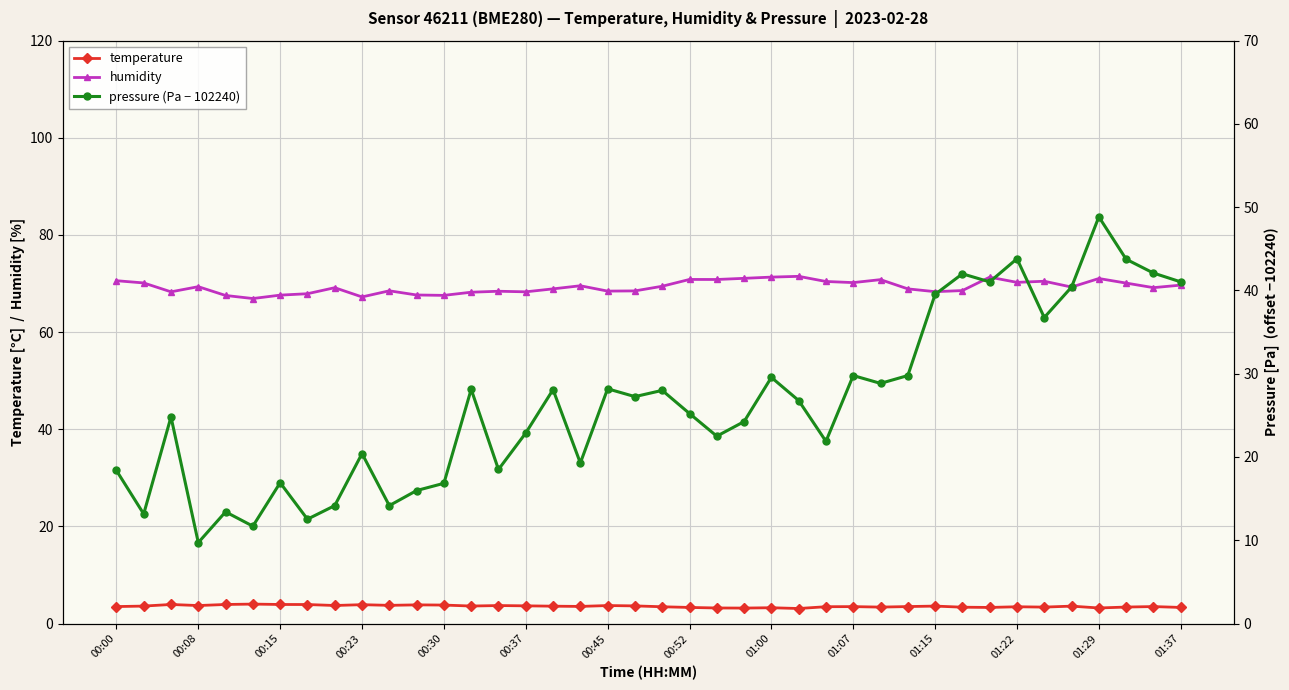

List the series in order of their peak value, highest first.

humidity, pressure (Pa − 102240), temperature